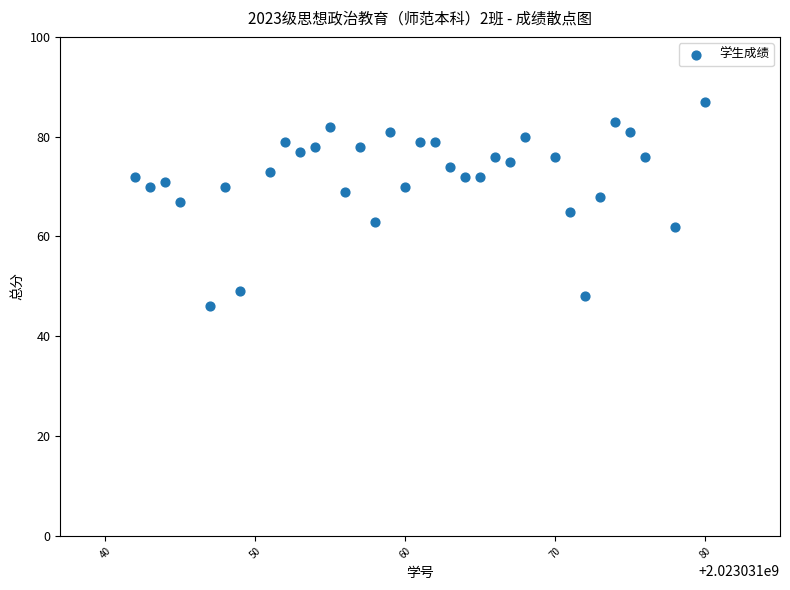

What is the range of X values (max minus min)?

38